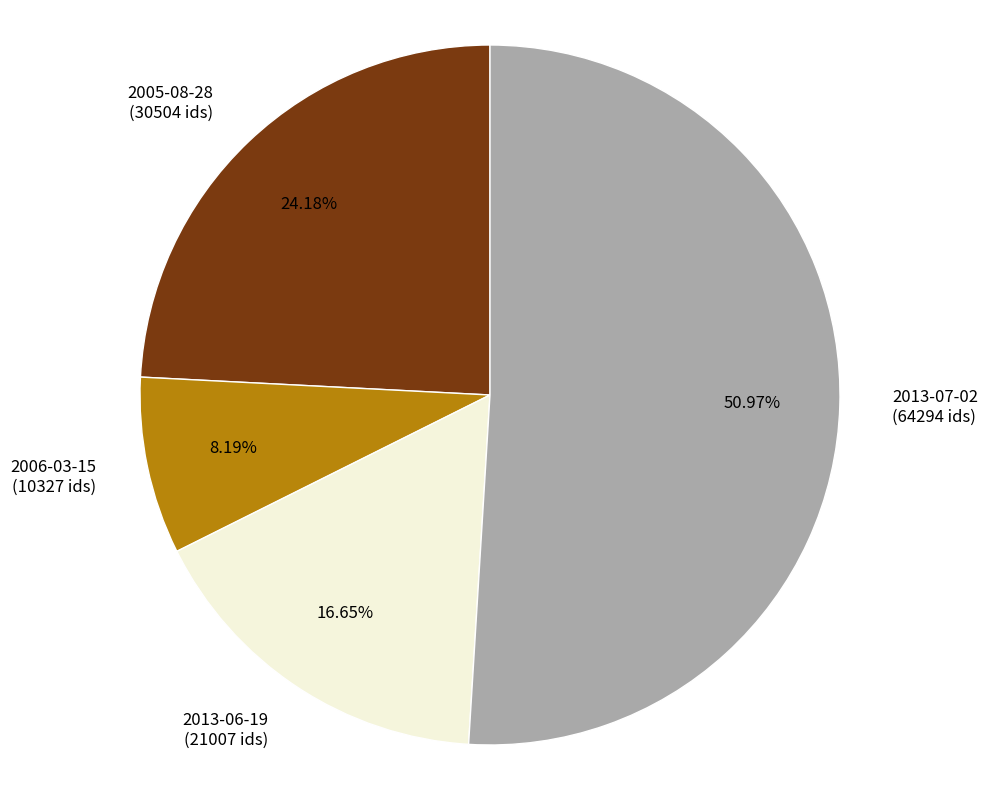

Which slice is the smallest?

2006-03-15 (10327 ids)